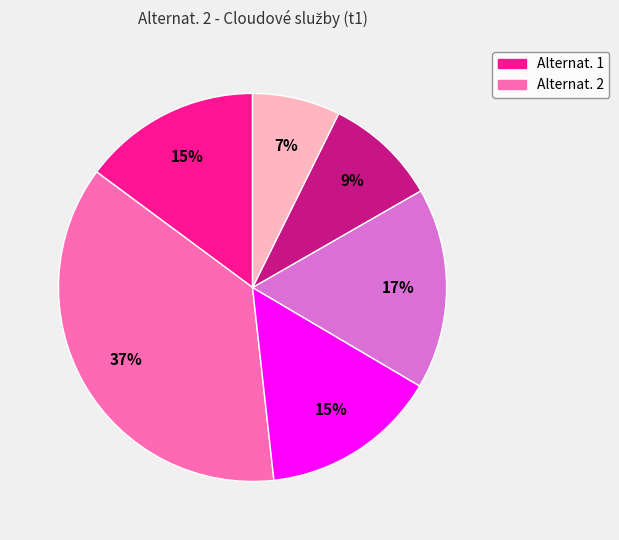

Is there a majority slice in this chart?

No